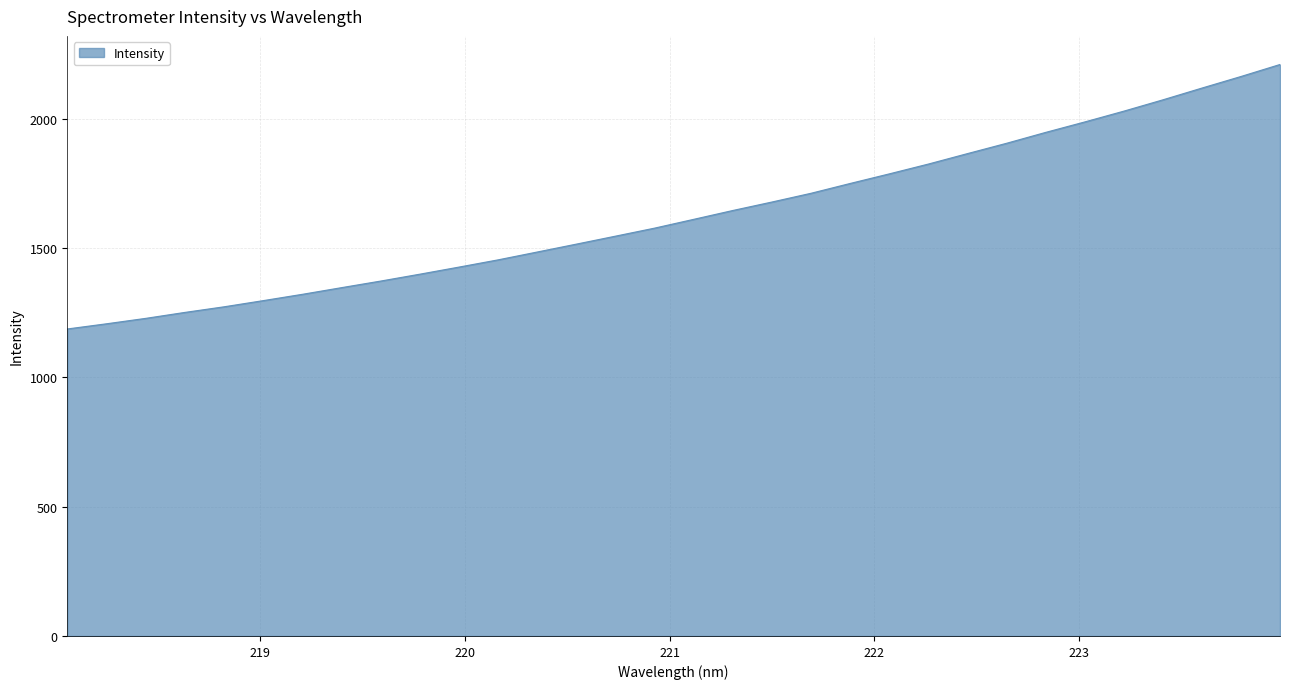

What is the difference between the maximum and minimum values?

1022.8